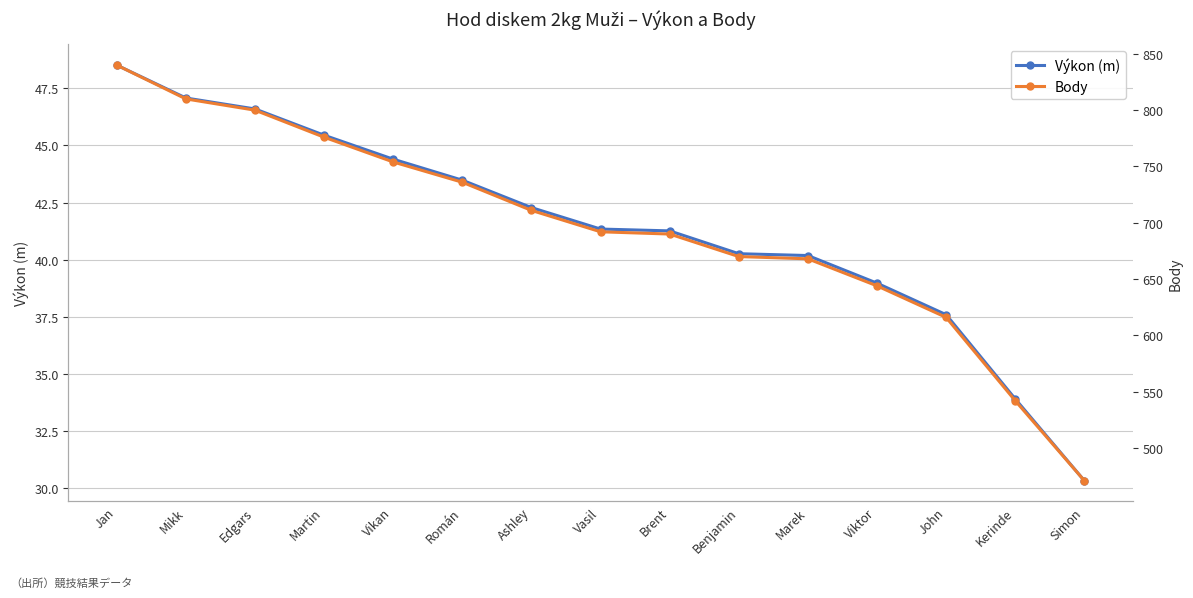

What is the spread (max minus min) of values at Marek?

627.8